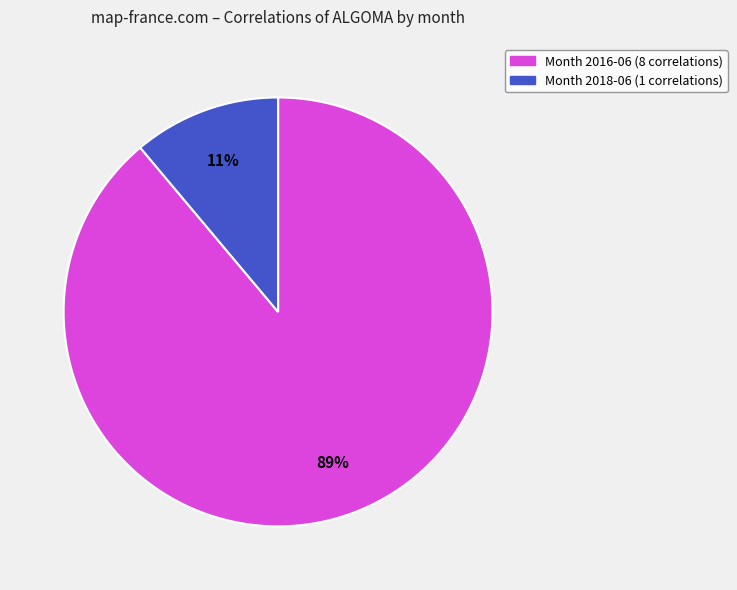

Is there a majority slice in this chart?

Yes